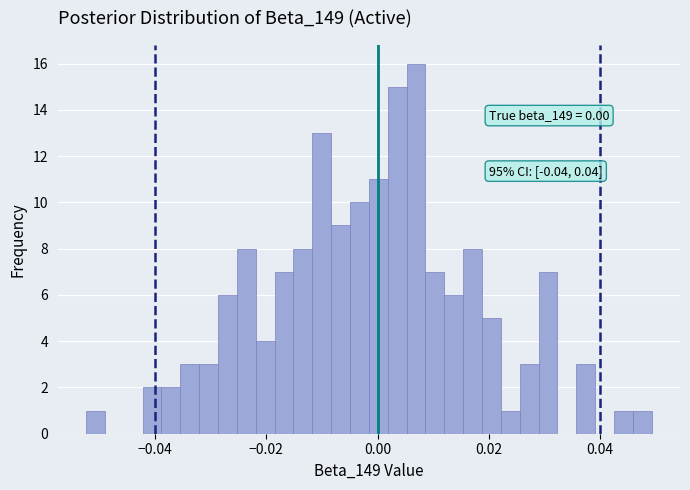

Around what value on the x-axis is the tallest bar? Give the approximate position of its centre, as read against the axis.

0.006